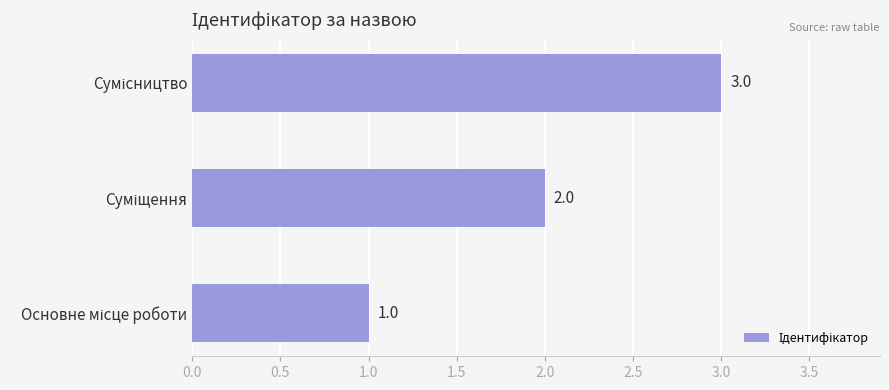

What is the sum of all values?

6